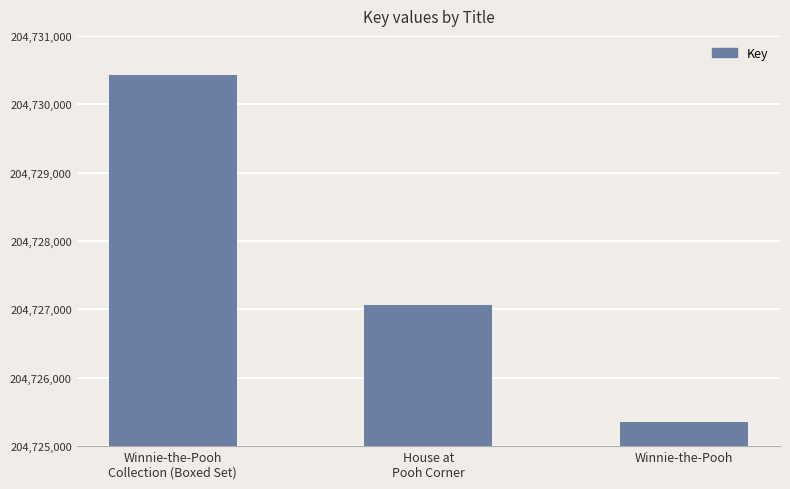

Which has a higher value, Winnie-the-Pooh or Winnie-the-Pooh
Collection (Boxed Set)?

Winnie-the-Pooh
Collection (Boxed Set)